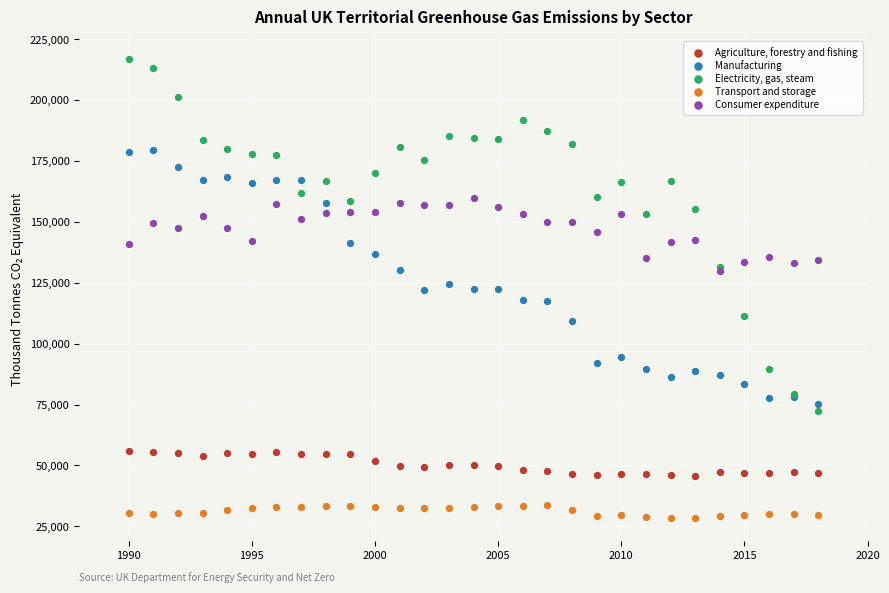

Which series has the largest Y range (max minus min)?

Electricity, gas, steam